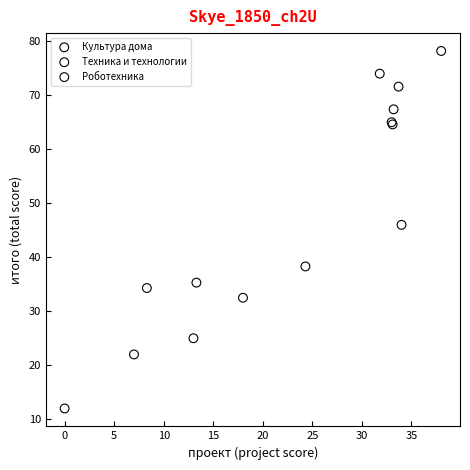

Which series contains the highest Y value?

Культура дома